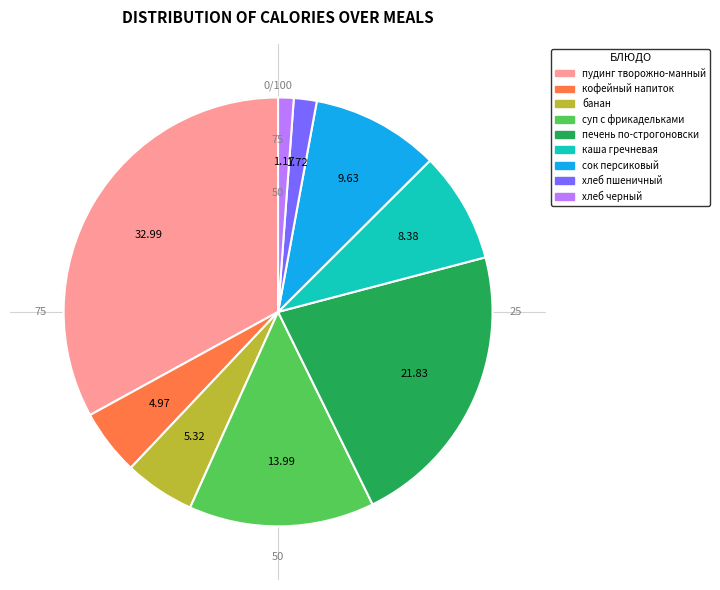

Is печень по-строгоновски the majority of the pie?

No